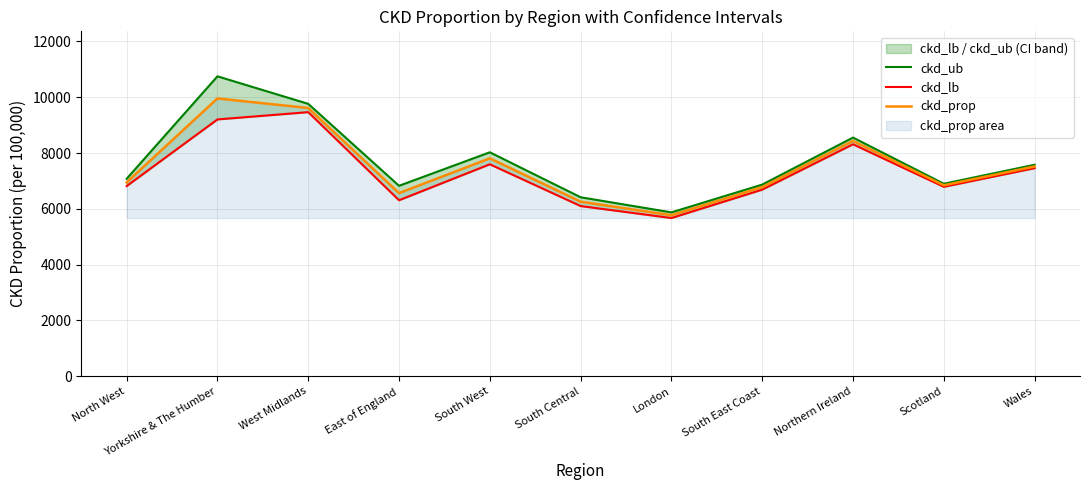

What is the difference between the second highest and minimum values in the ckd_lb series?

3534.7